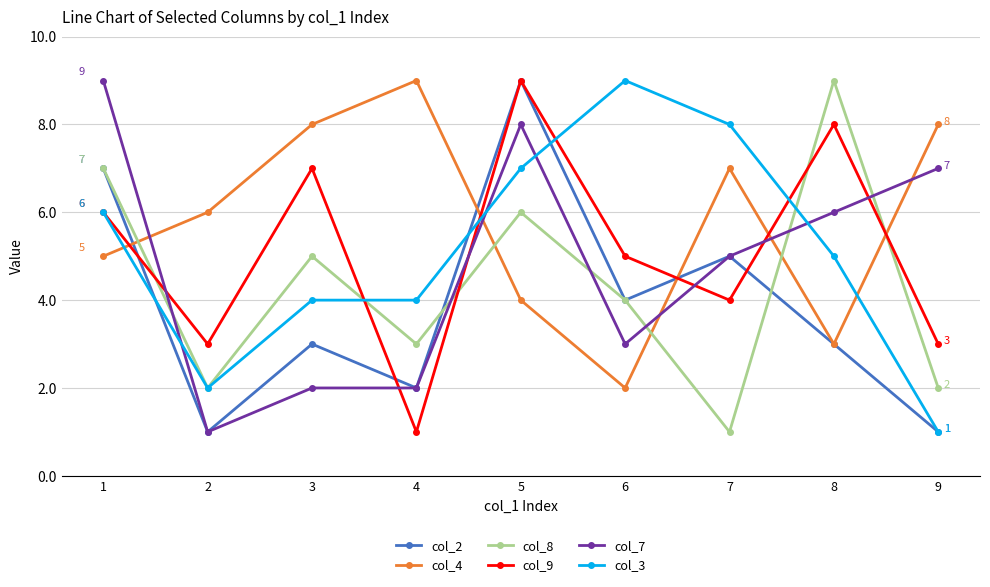

True or false: col_8 has more than 0 points higher than both neighbors.

True